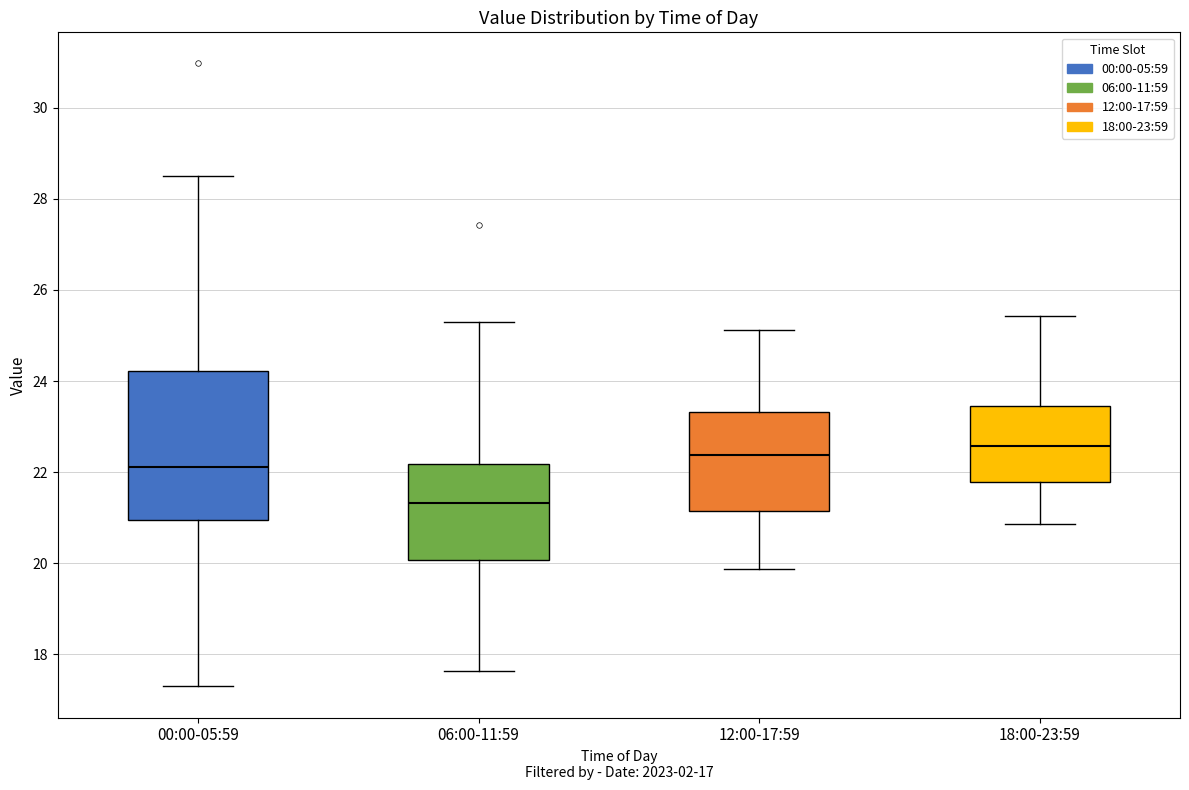

Which box's median line is the lowest?

06:00-11:59